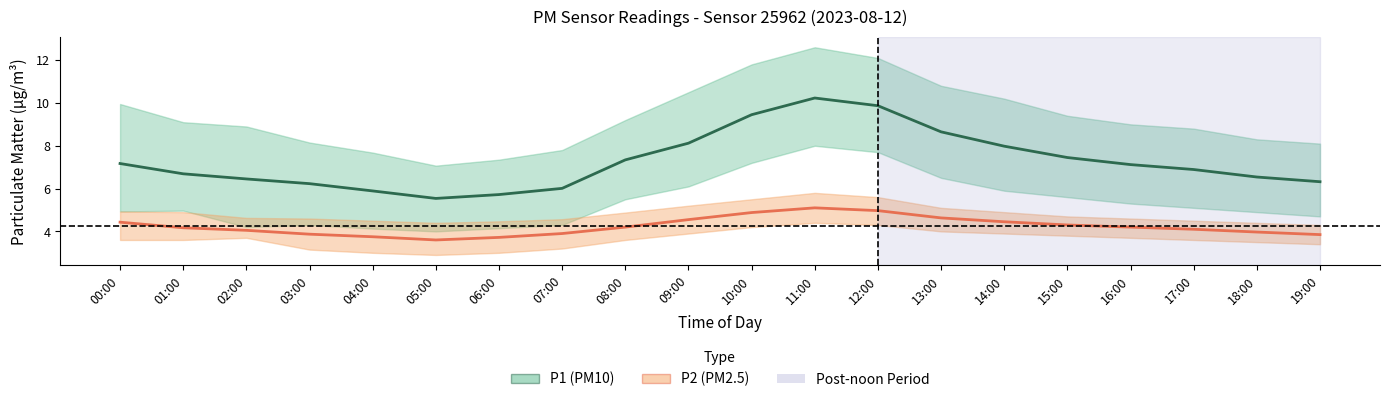

What is the average value of the P1 (PM10) series?

7.3